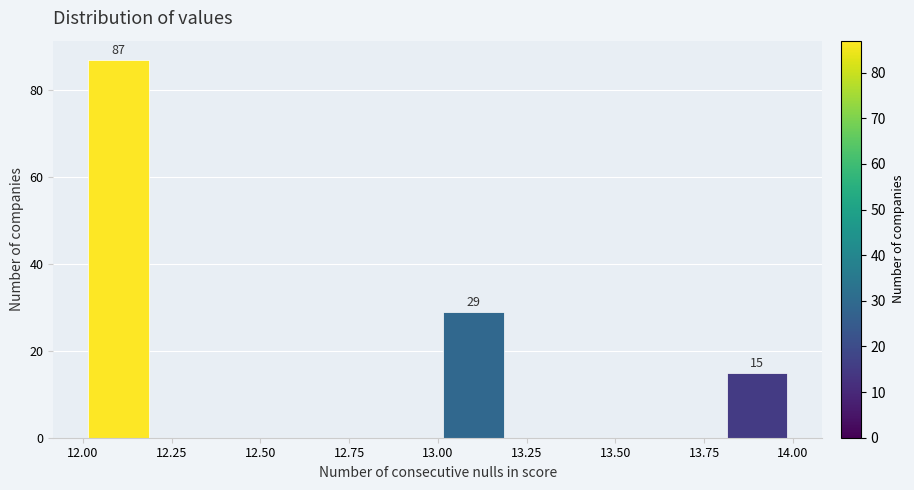

Which range on the x-axis has the tallest bar?

12.0 to 12.2